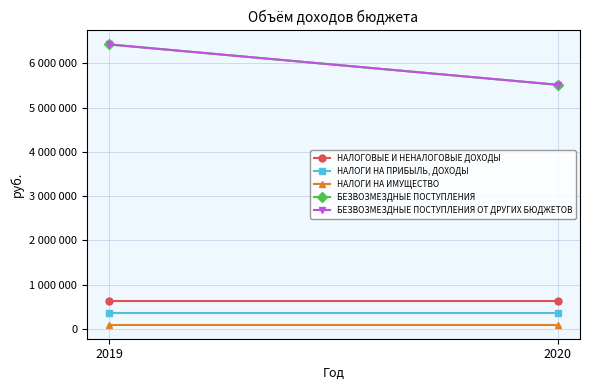

Which series has the largest total across all categories?

БЕЗВОЗМЕЗДНЫЕ ПОСТУПЛЕНИЯ